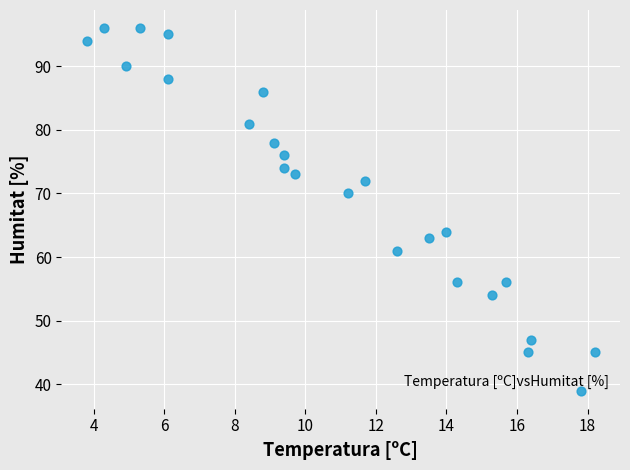

What is the range of Y values (max minus min)?

57